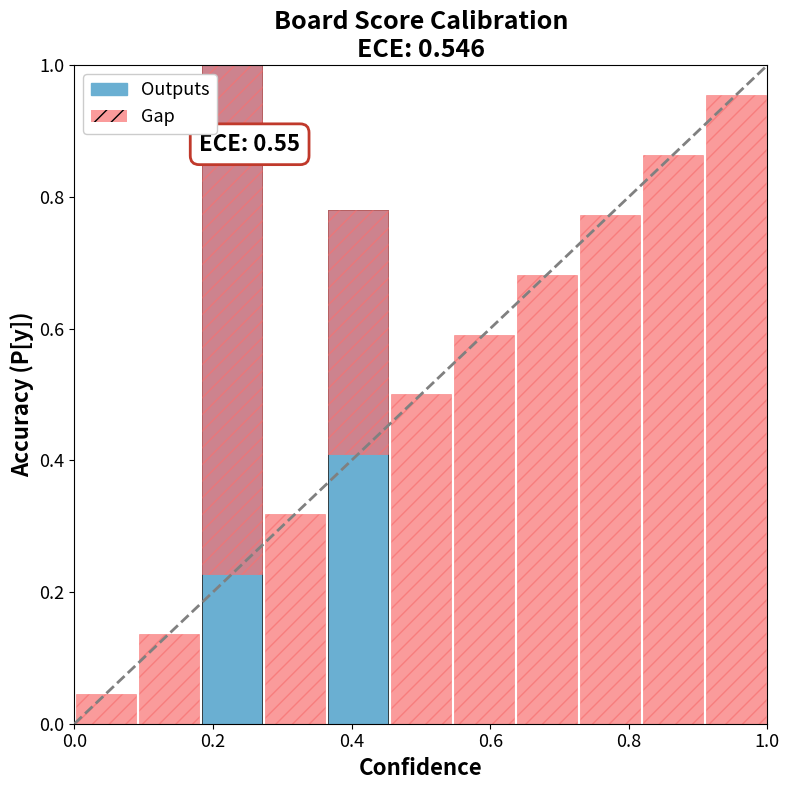

What is the greatest value displayed?

1.0